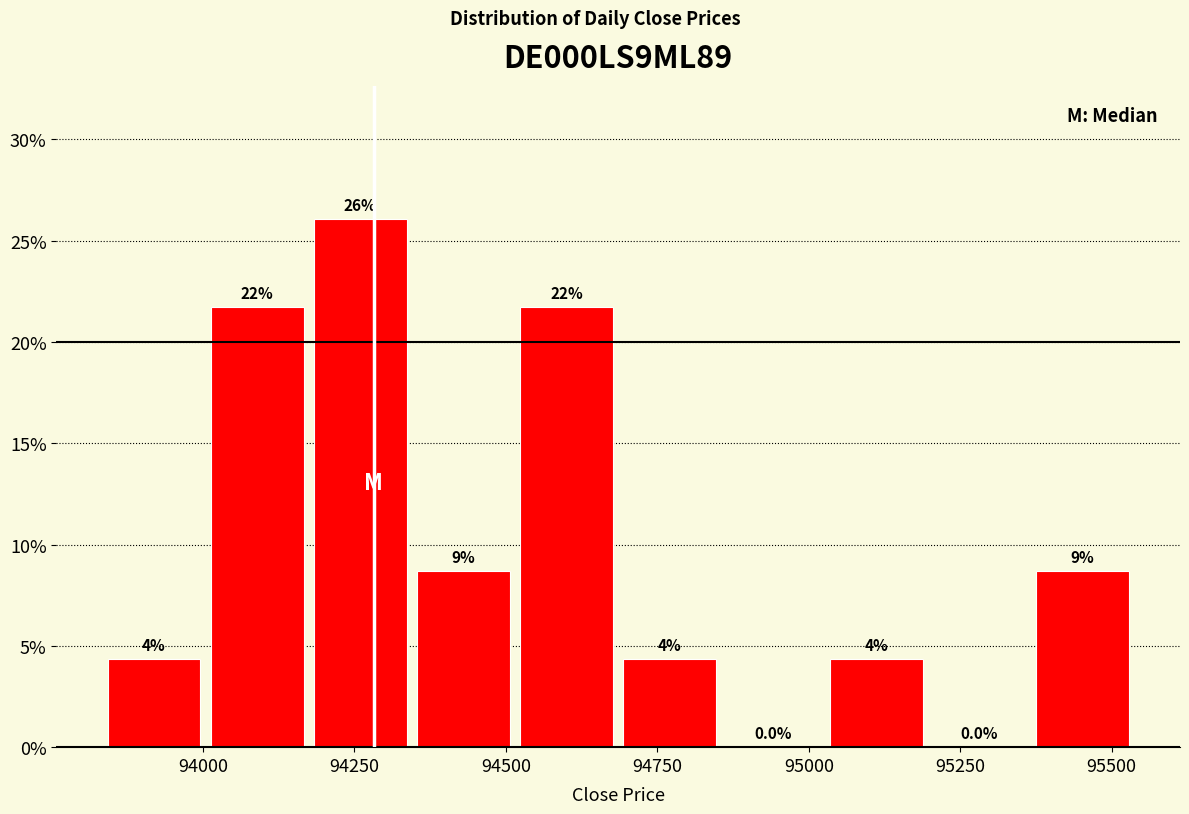

Read against the x-axis, roughly where is the centre of the tallest bar?

94250